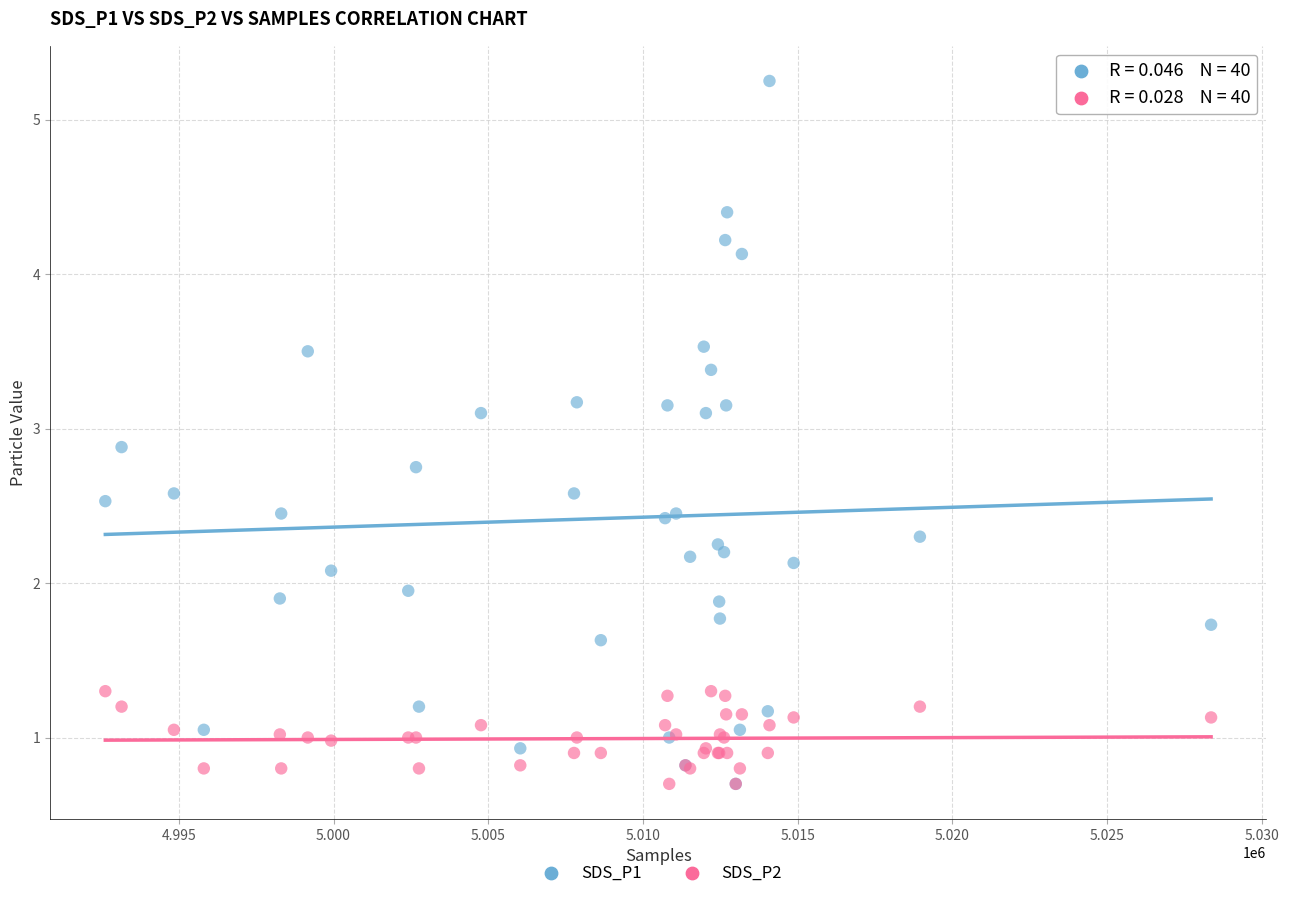

What are all the series names shown in the legend?

SDS_P1, SDS_P2